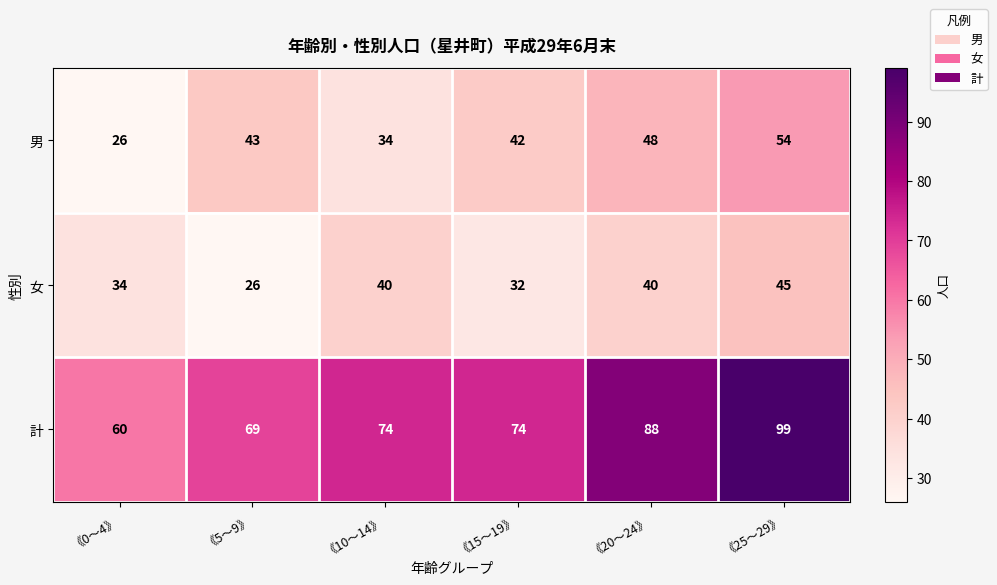

What is the difference between the 計 values at 《10～14》 and 《0～4》?

14